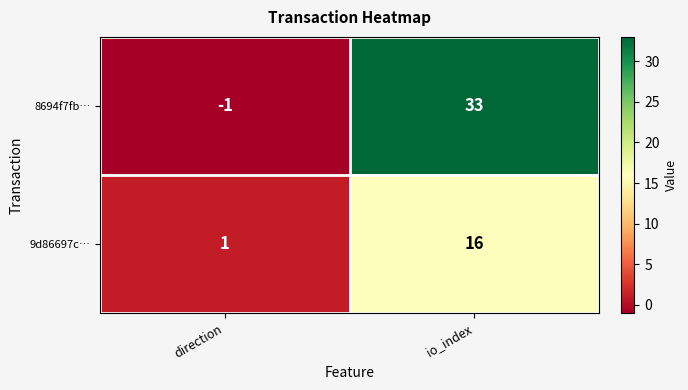

How many data points does each series have?

2